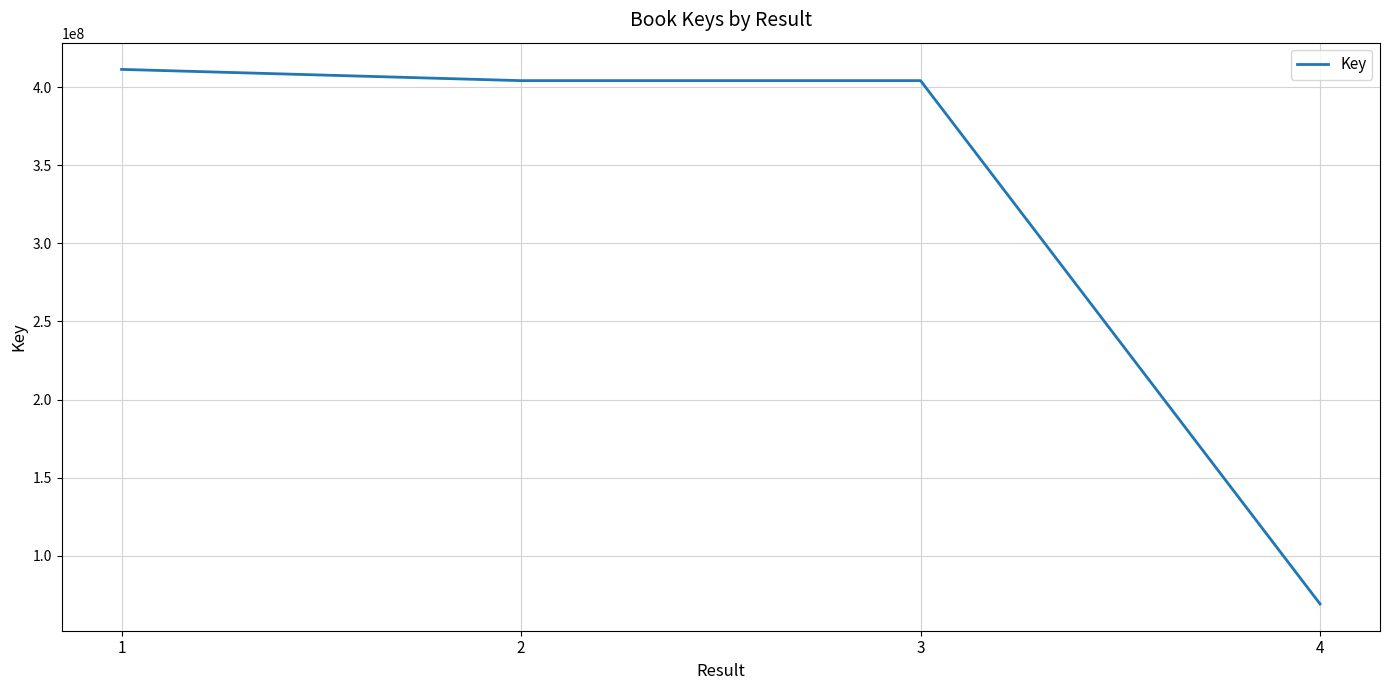

Read the value at 4, to the nearest 10.

69187140